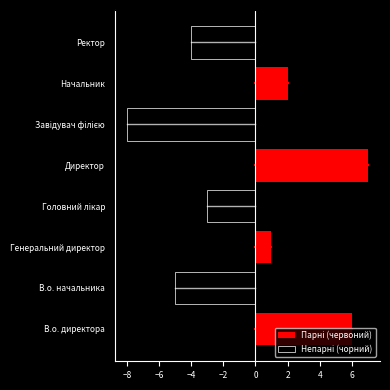

The value of Непарні (чорний) at В.о. директора is 0. True or false?

True